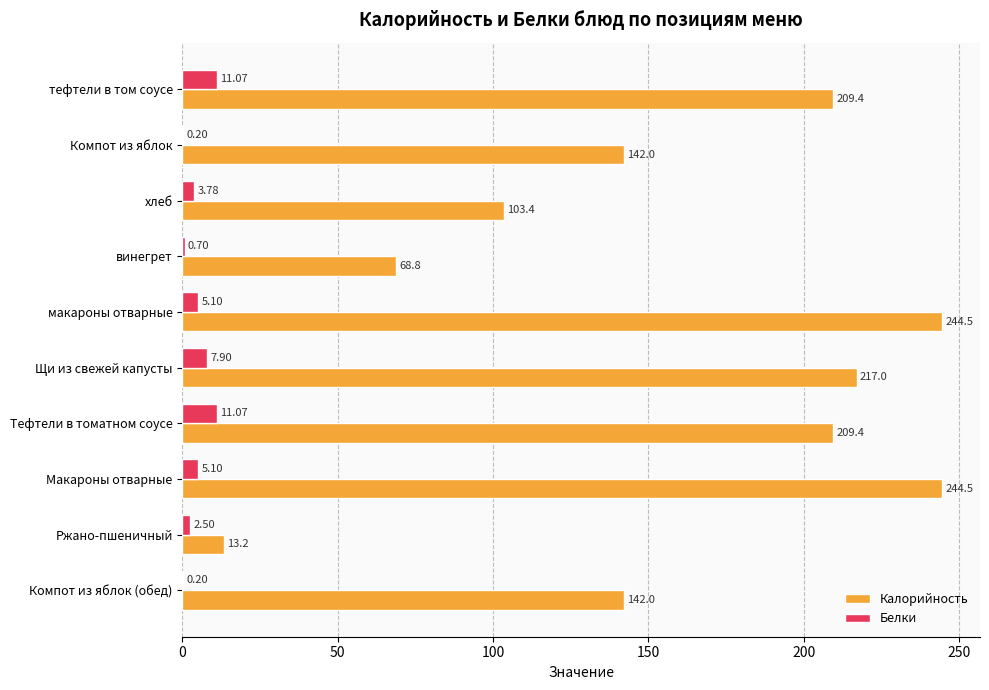

What is the total value across all series at Компот из яблок?

142.2